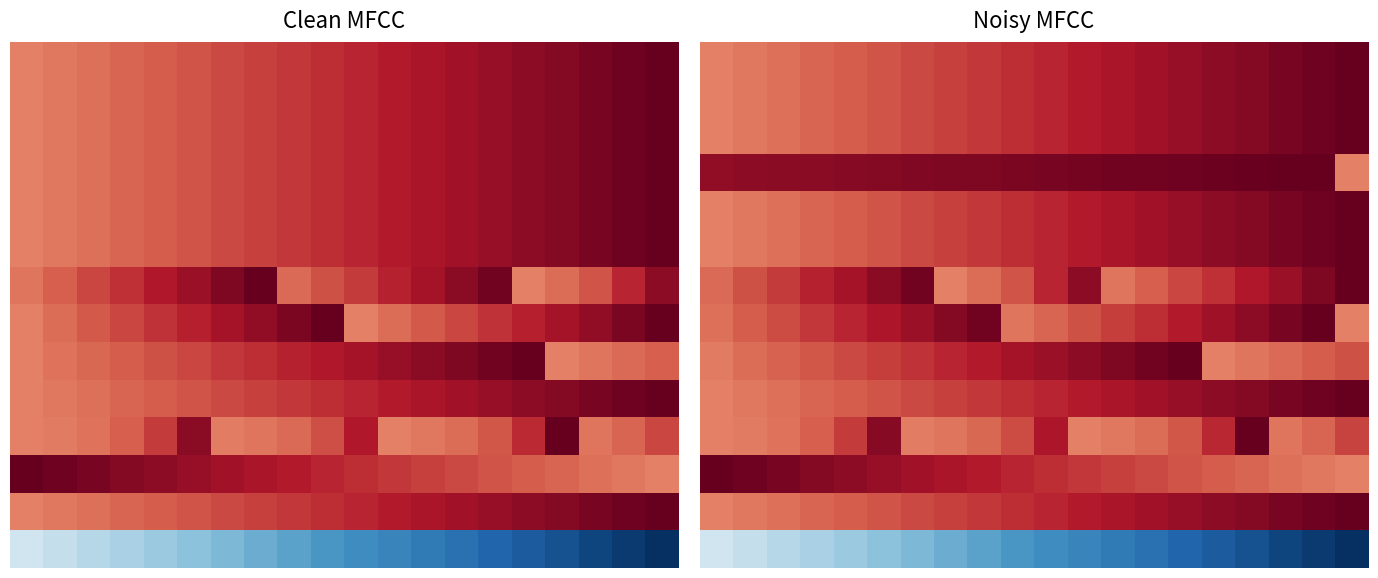

What is the smallest value displayed?

-1.0